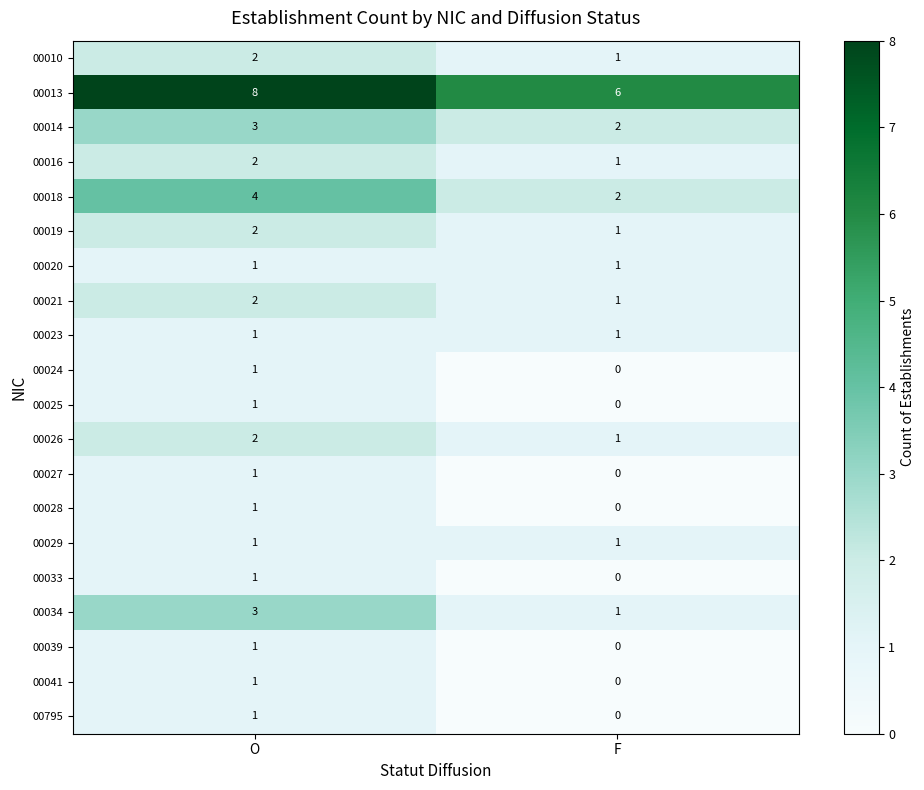

Count the number of categories in the chart.

2